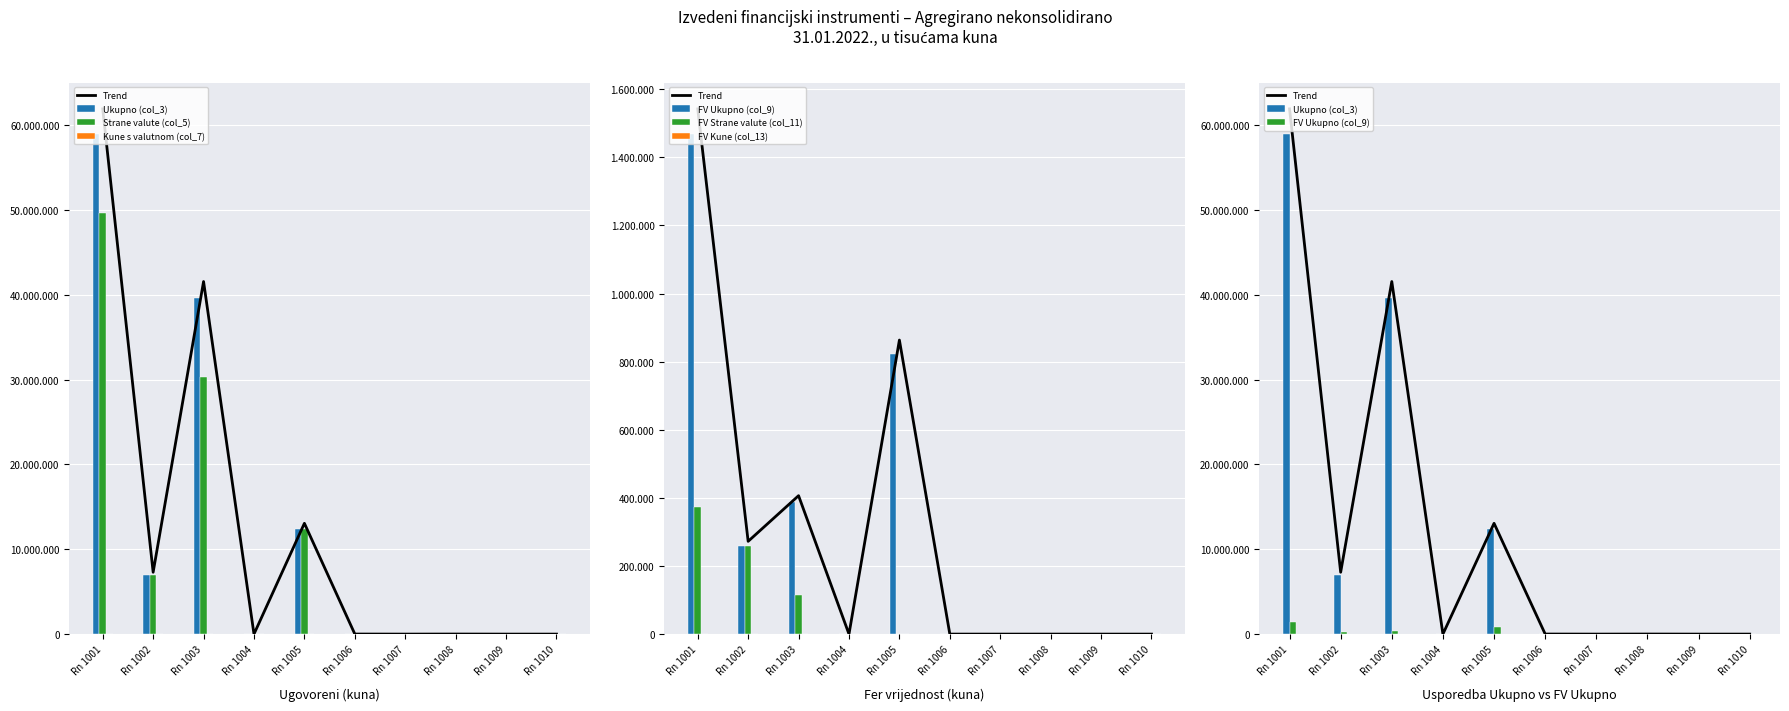

Which label corresponds to the smallest value in the chart?

Rn 1004